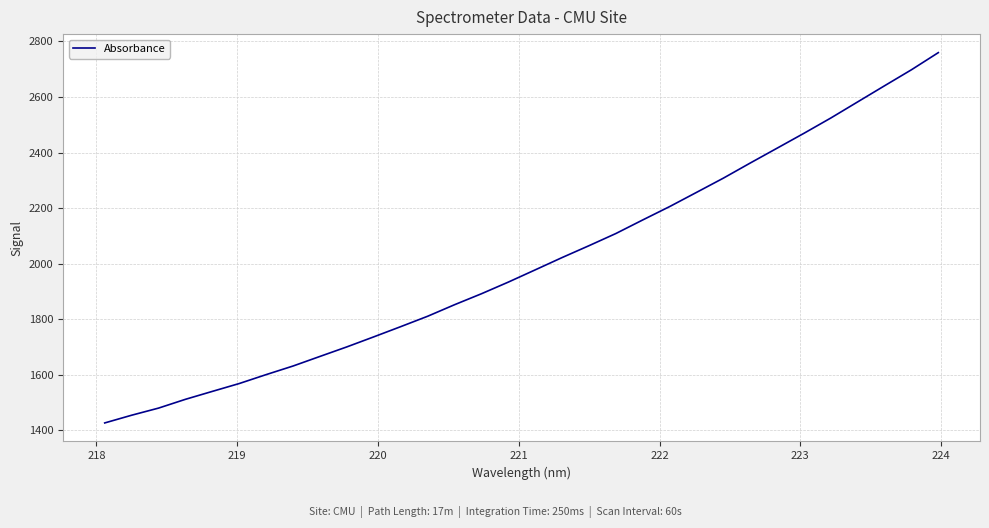

What is the maximum value shown in the chart?

2759.5